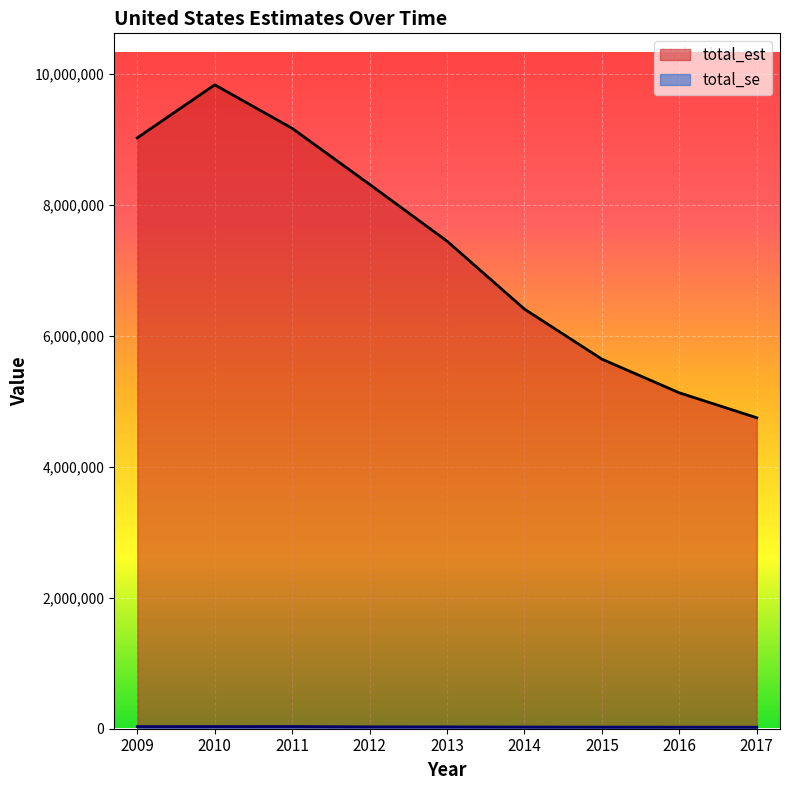

At 2016, list the series in order from smallest to largest.

total_se, total_est